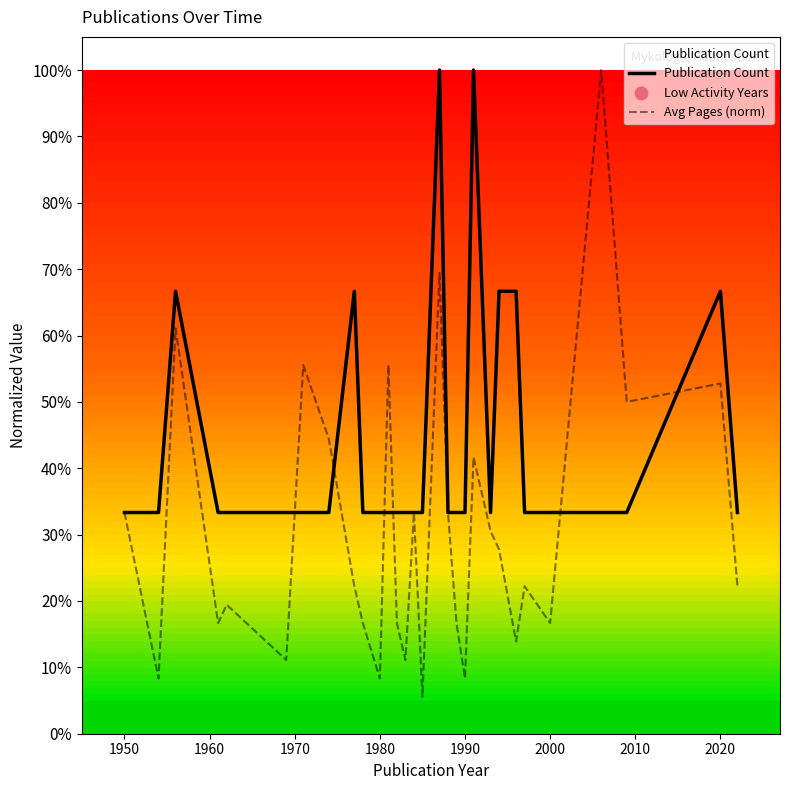

Which series has the largest total across all categories?

Publication Count